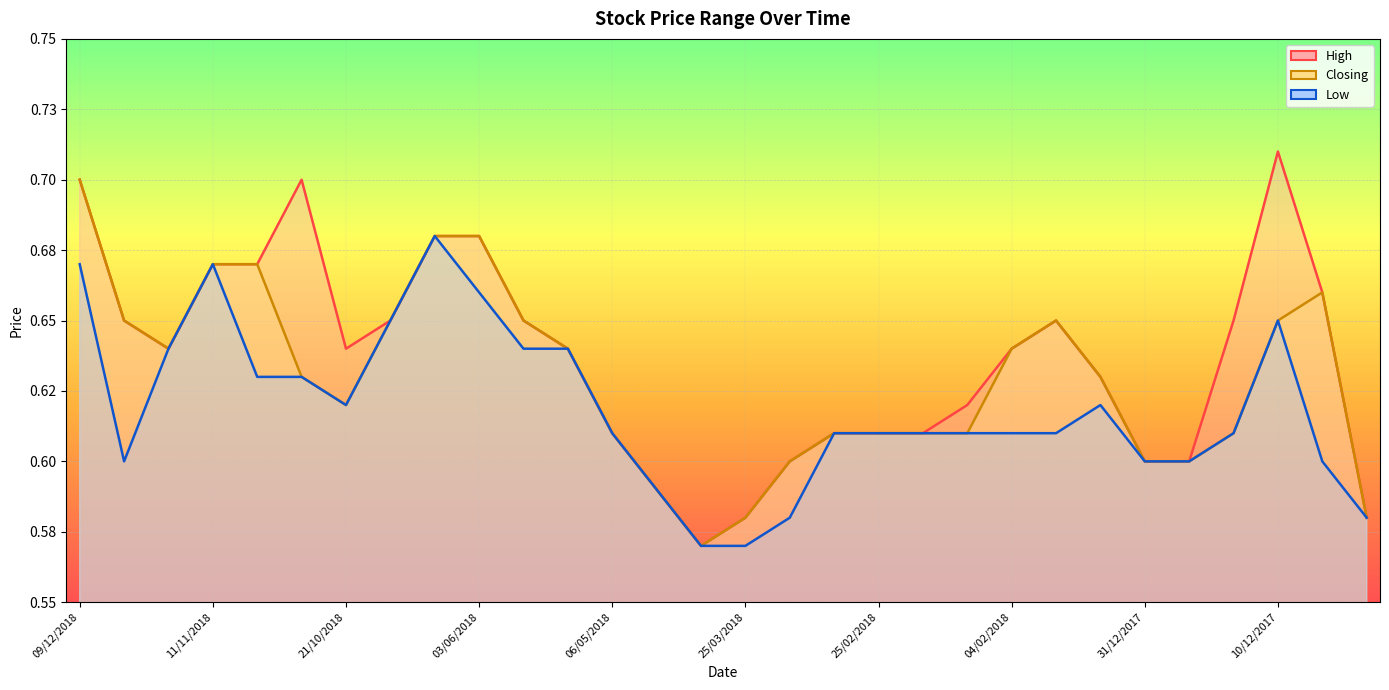

How many lines are shown in the chart?

3